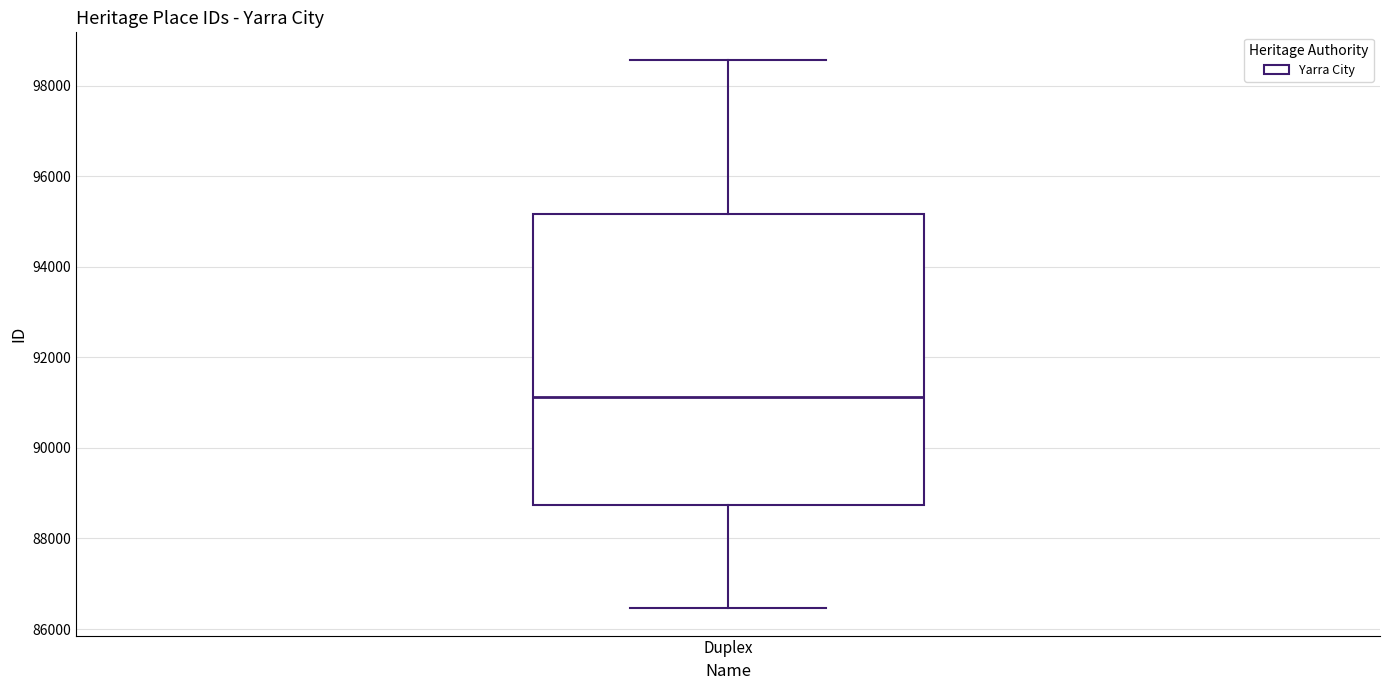

Transcribe this box plot: give where the median line is, the range the box spans, and where the two whiskers end, as read against the y-axis. The values are not printed on the chart, so give them approximately, as read against the axis.

median 91200, box 88800 to 95200, whiskers 86400 to 98600